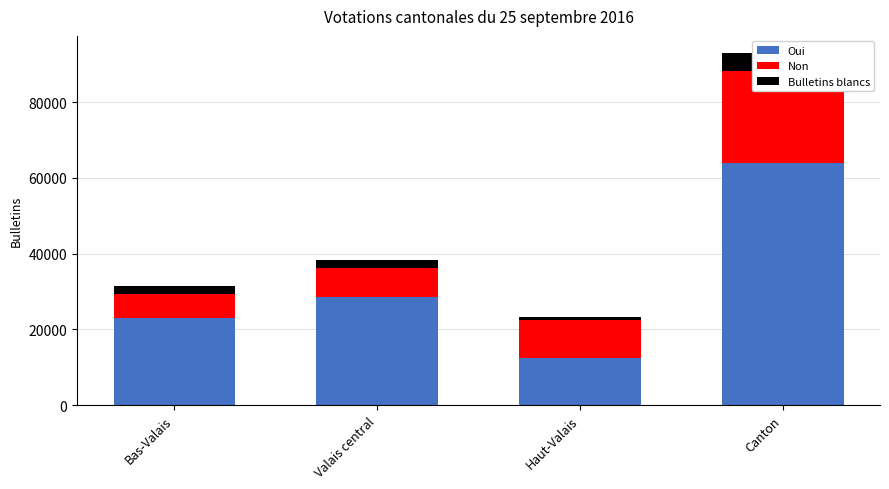

How many bars are there in total?

12